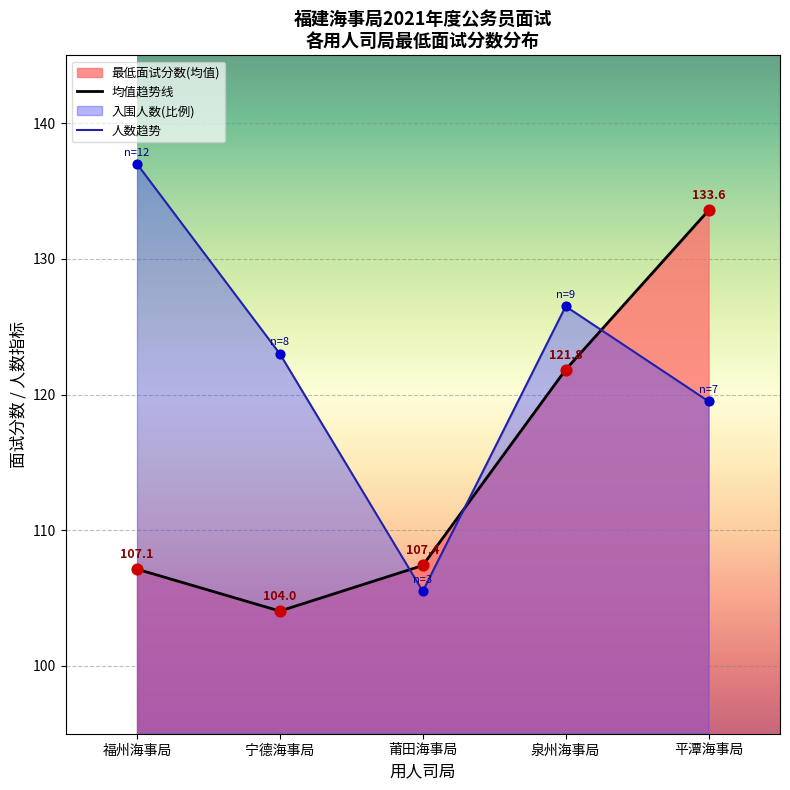

Which series has the widest spread of Y values?

人数趋势